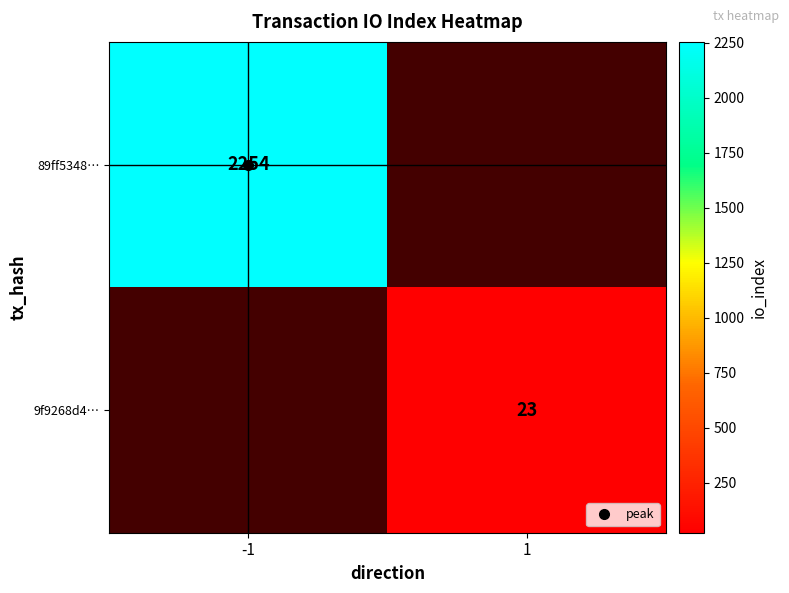

Which series has the widest spread of values?

89ff5348…